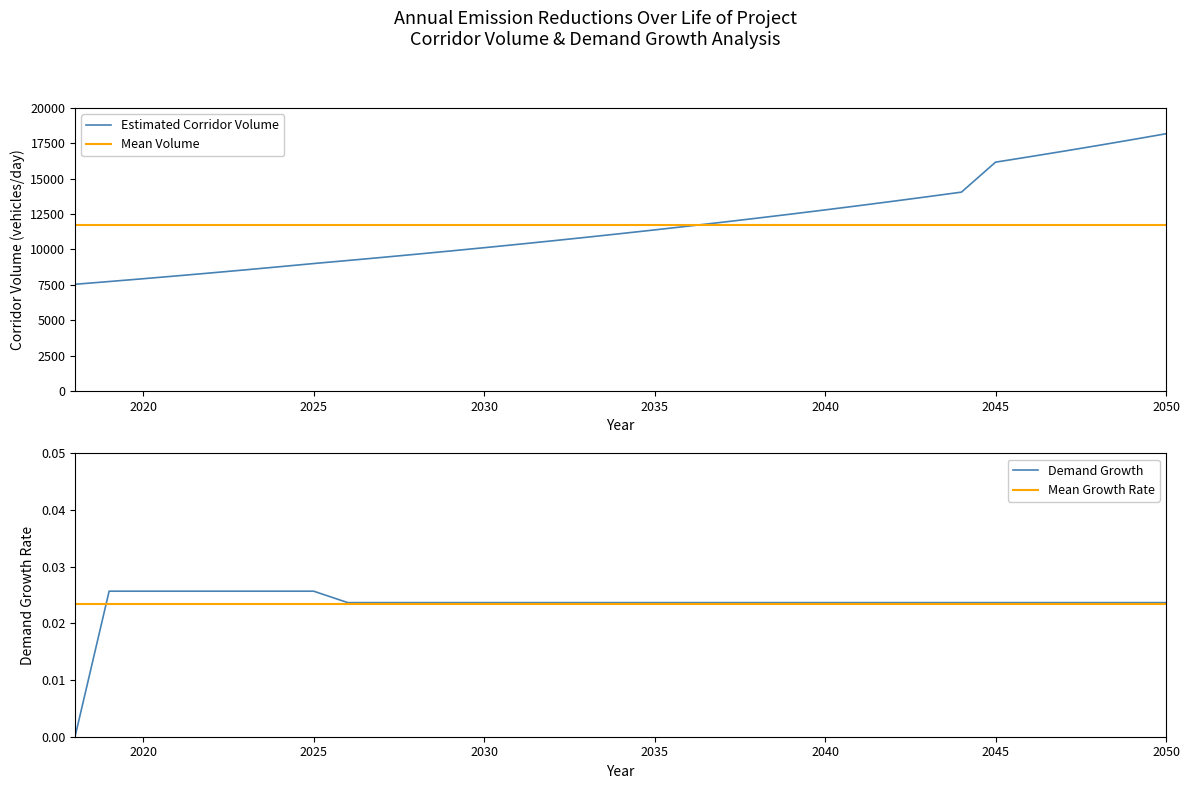

What is the highest value of the Estimated Corridor Volume series?

18168.1